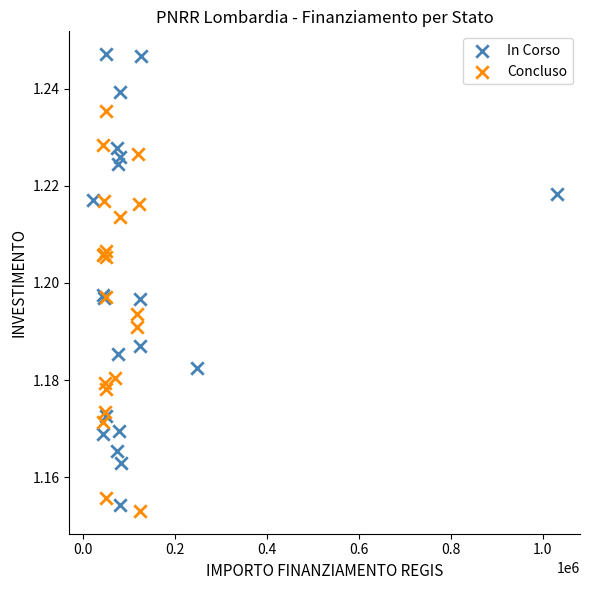

Which series reaches the maximum Y coordinate?

In Corso